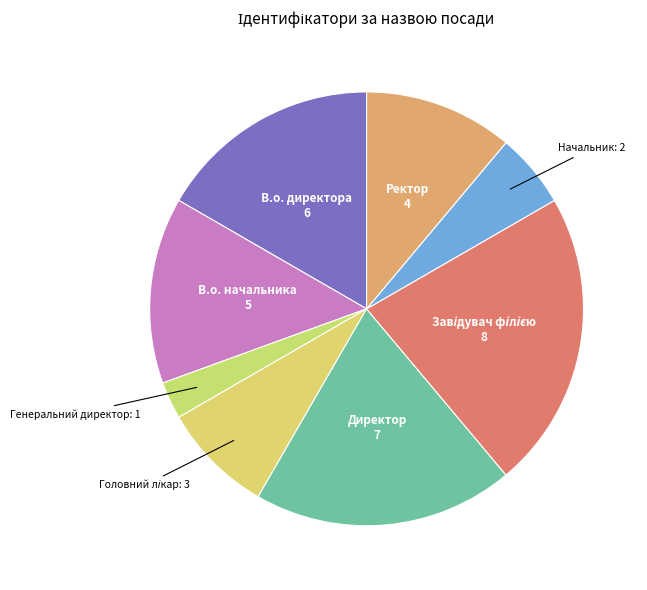

True or false: Генеральний директор accounts for 11% of the total.

False